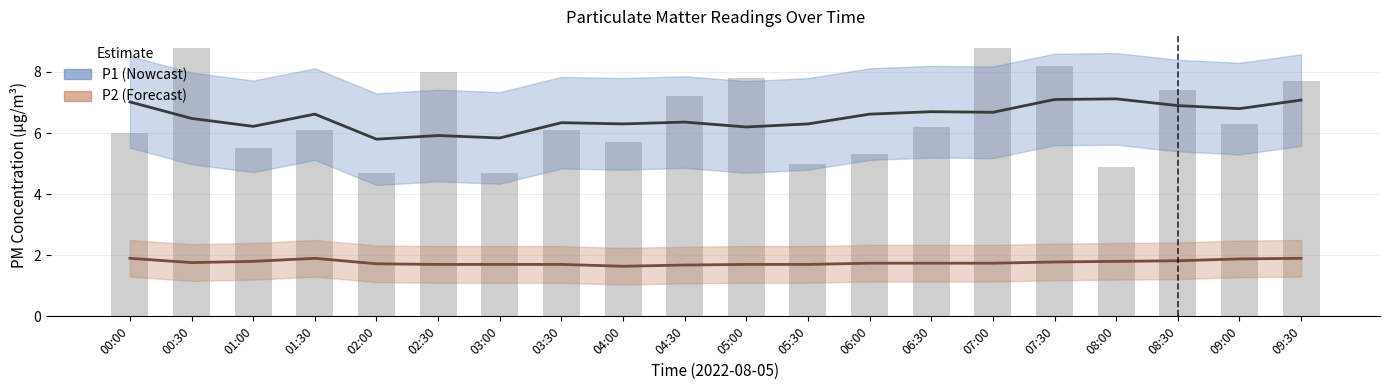

What is the minimum value shown in the chart?

1.6